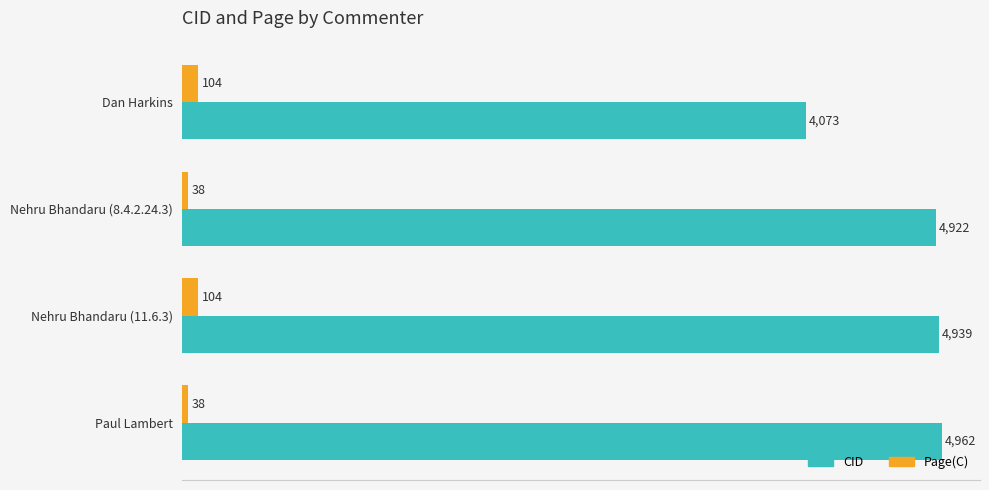

At which category is the sum across all series the highest?

Nehru Bhandaru (11.6.3)